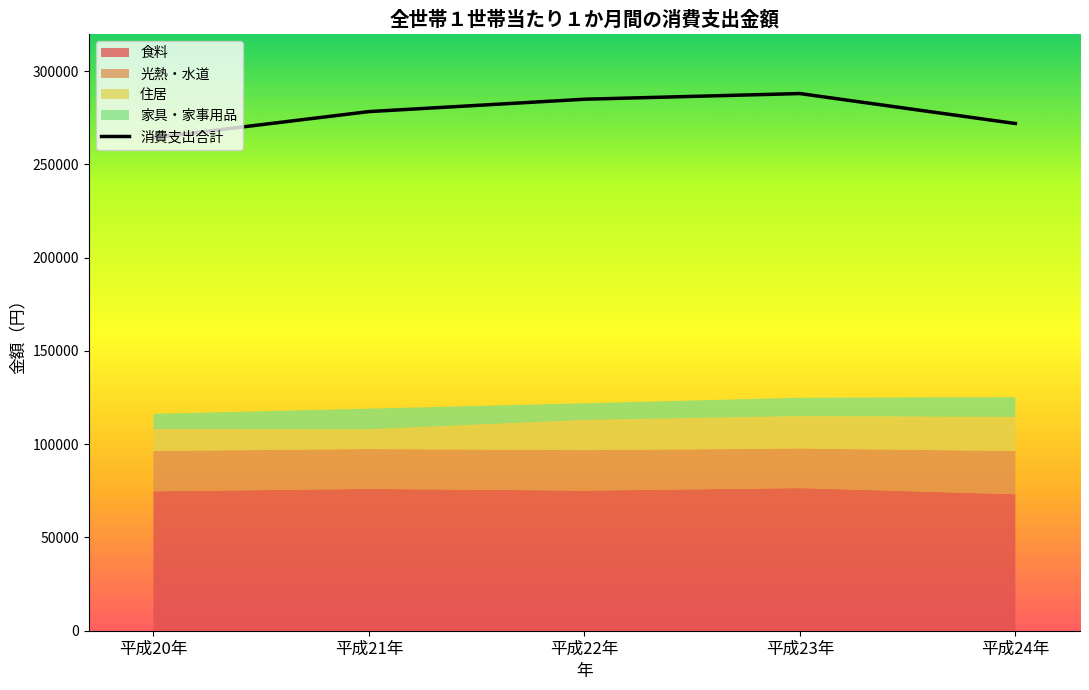

The value of 消費支出合計 at 平成22年 is 284934. True or false?

True